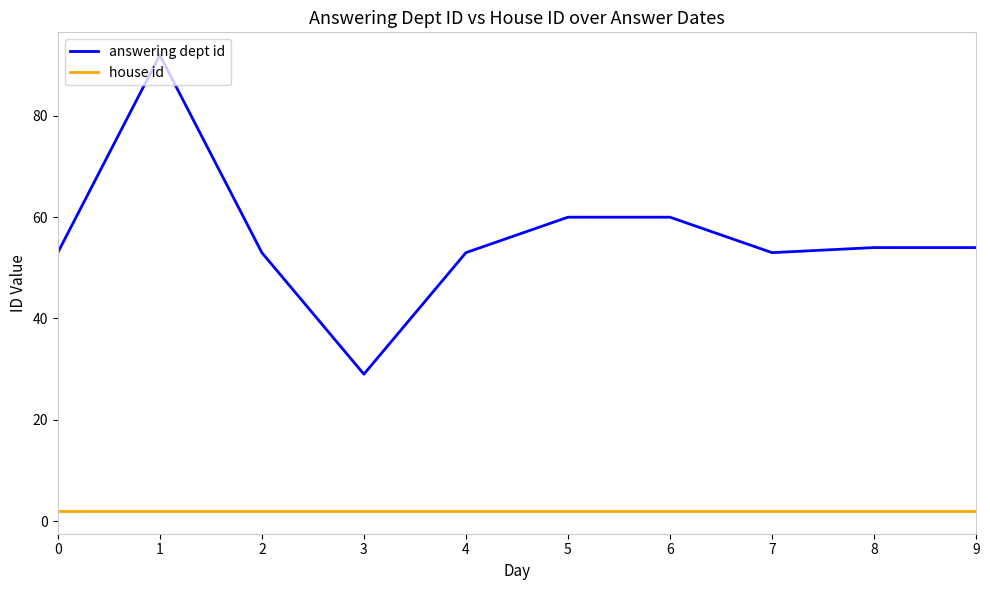

Which label corresponds to the largest value in the chart?

1